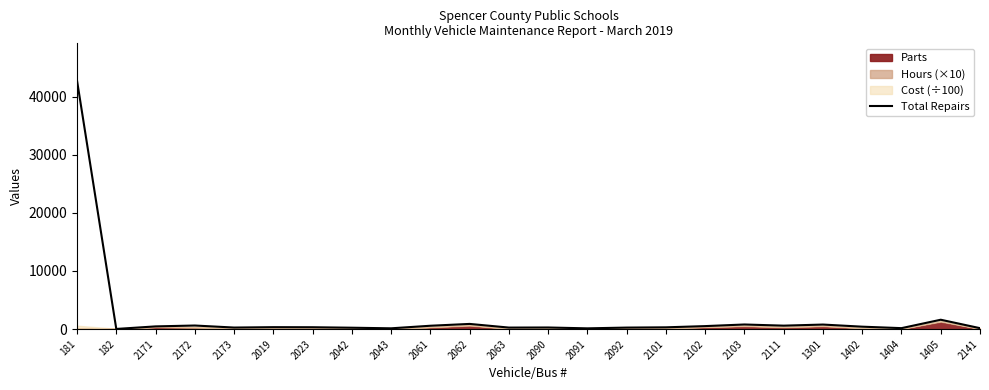

List the labels in order of value, largest first.

181, 1405, 2062, 2103, 1301, 2172, 2111, 2061, 2102, 2171, 1402, 2019, 2023, 2101, 2090, 2173, 2063, 2092, 2042, 1404, 2141, 2043, 2091, 182